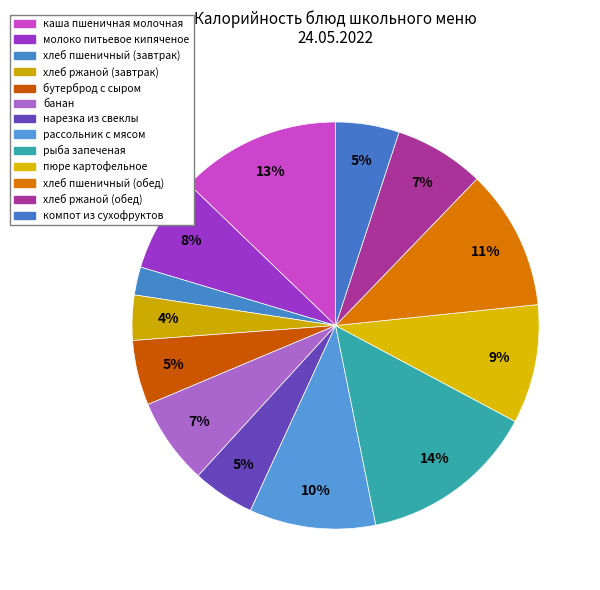

Which category has the smallest portion of the pie?

хлеб пшеничный (завтрак)